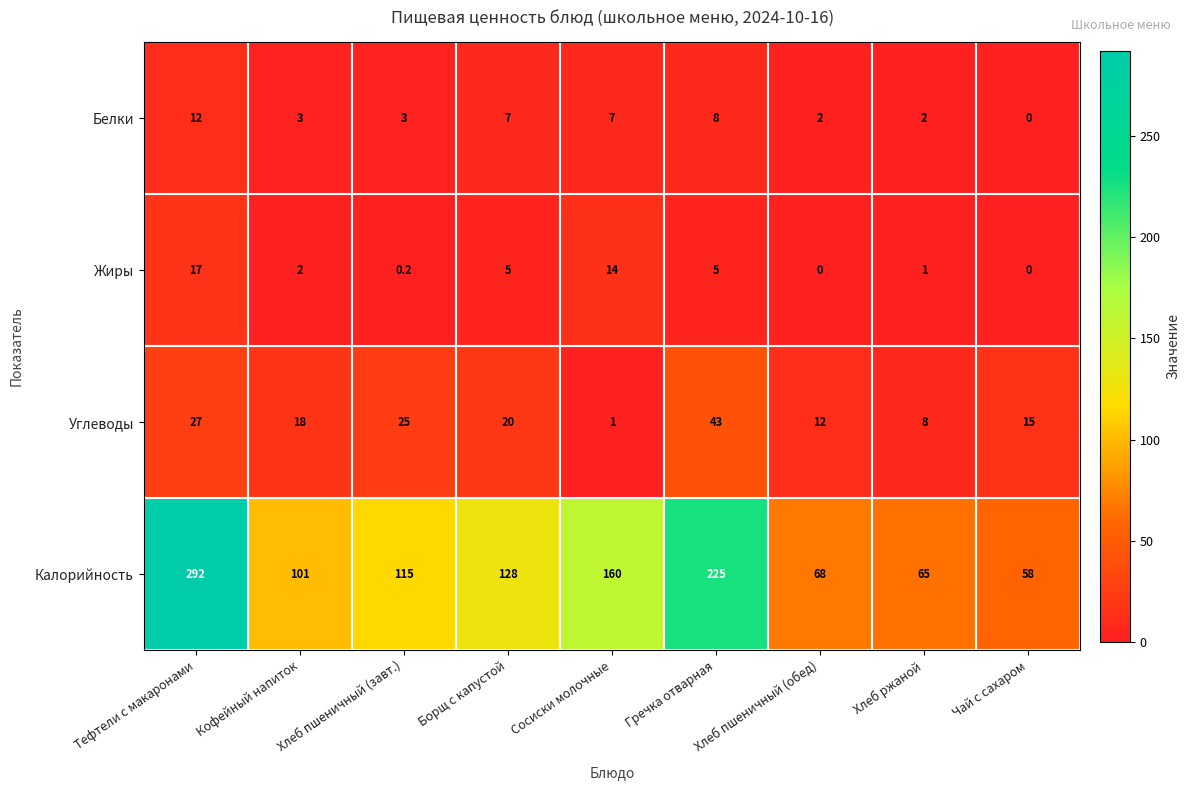

What is the difference between the Калорийность values at Хлеб пшеничный (завт.) and Хлеб пшеничный (обед)?

47.0